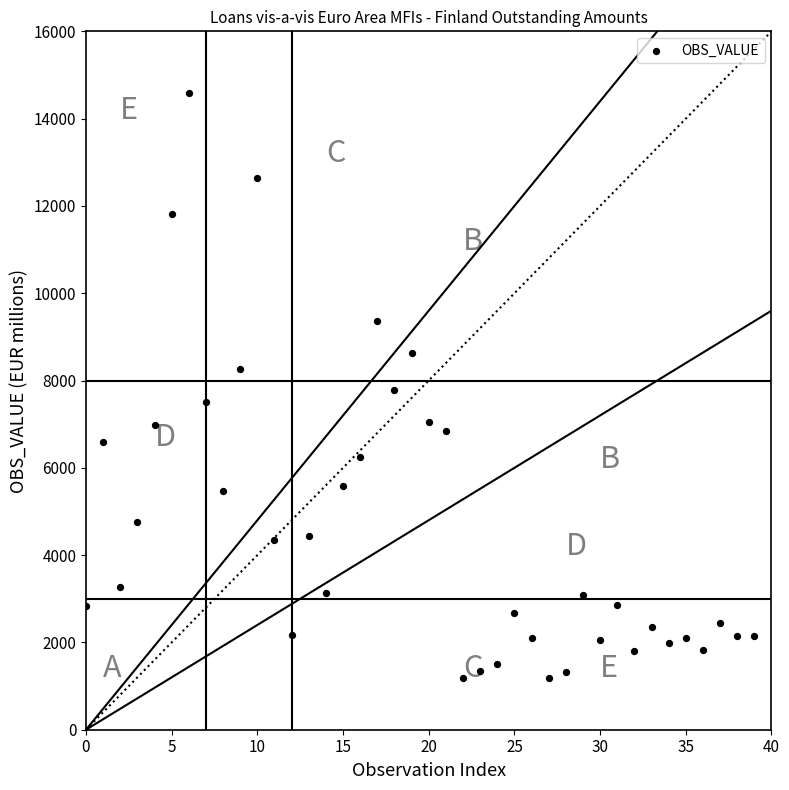

What is the range of Y values (max minus min)?

13402